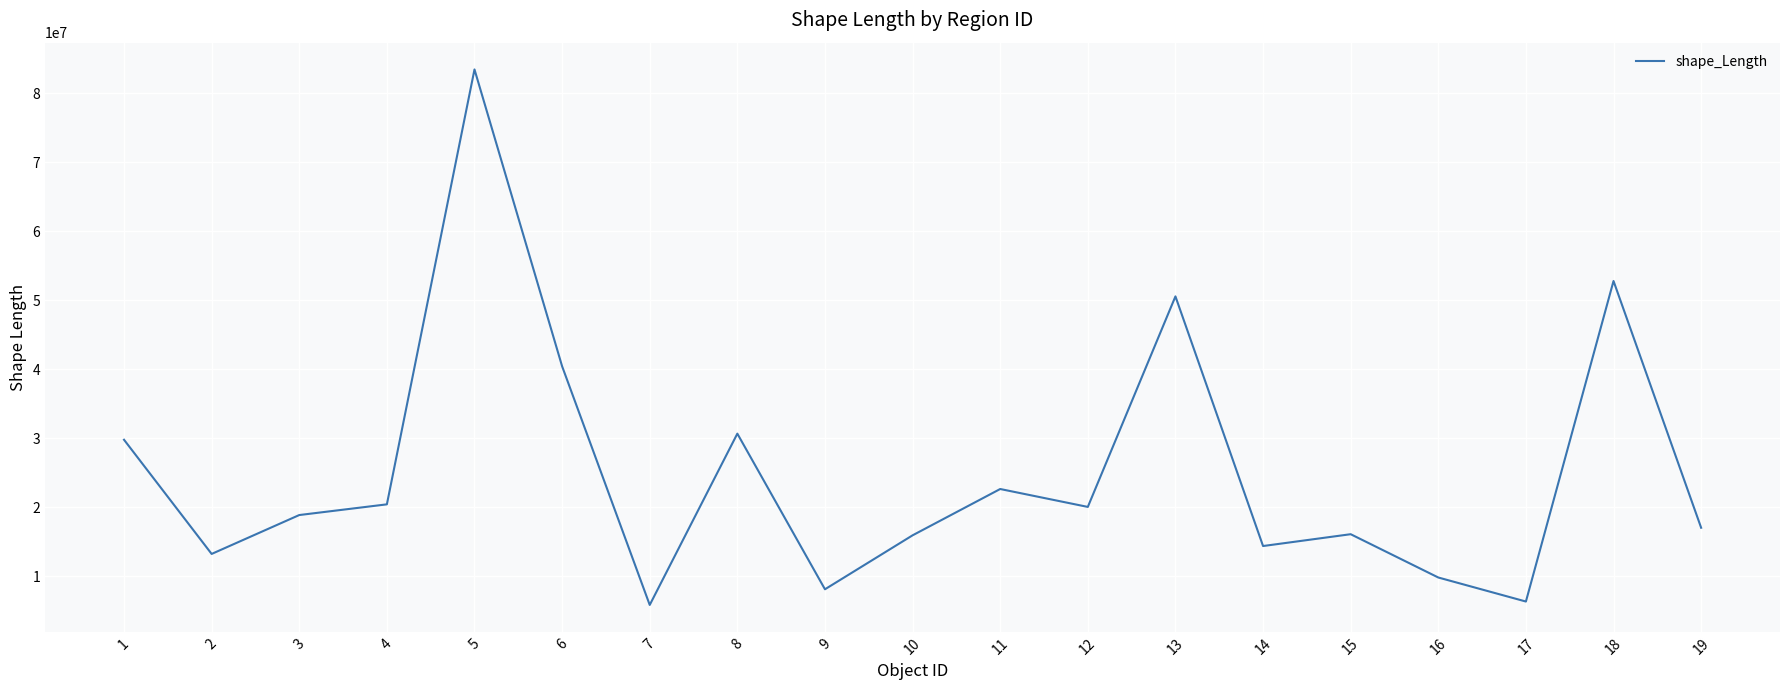

The value at 7 is 8648581.3. True or false?

False